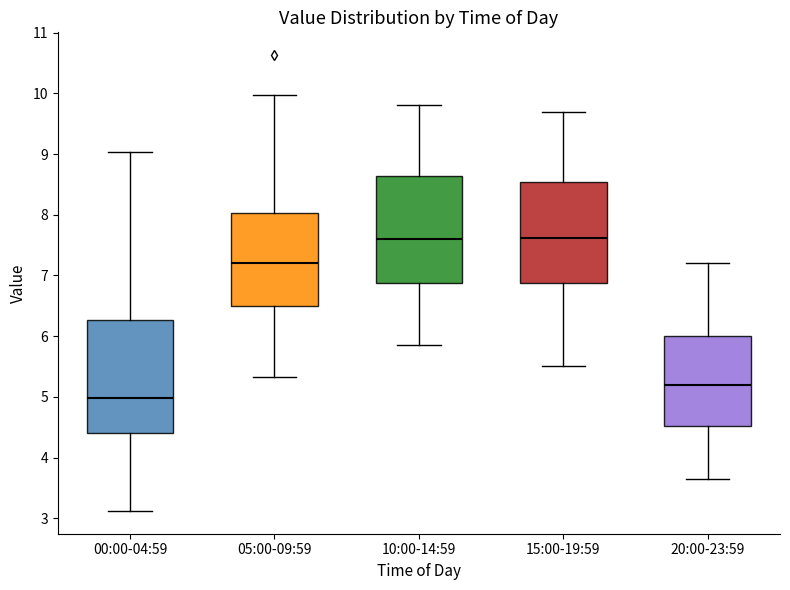

Reading left to right, read every box against the y-axis: the position of its median line, the range the box covers, and the ends of its whiskers. The values are not printed on the chart, so give them approximately, as read against the axis.

00:00-04:59: median 5.0, box 4.4 to 6.3, whiskers 3.1 to 9.0
05:00-09:59: median 7.2, box 6.5 to 8.0, whiskers 5.3 to 10.0
10:00-14:59: median 7.6, box 6.9 to 8.6, whiskers 5.9 to 9.8
15:00-19:59: median 7.6, box 6.9 to 8.5, whiskers 5.5 to 9.7
20:00-23:59: median 5.2, box 4.5 to 6.0, whiskers 3.7 to 7.2